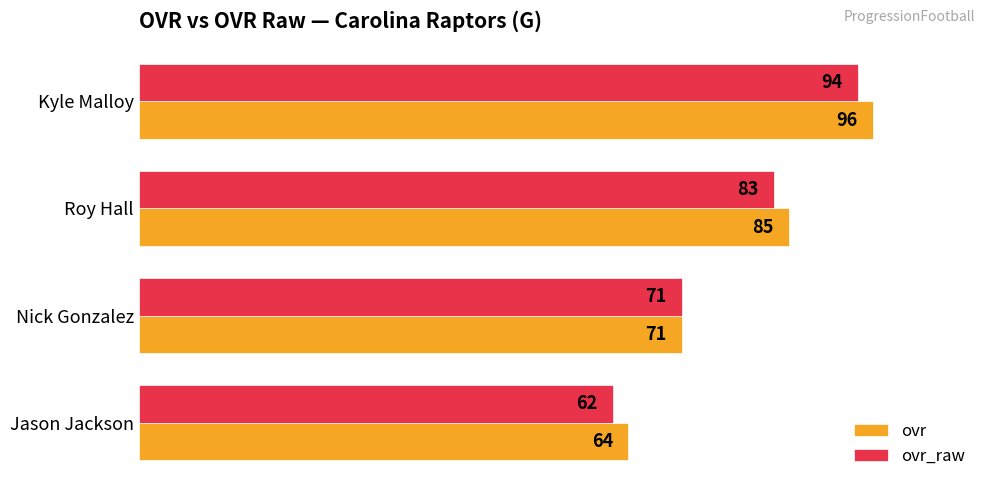

Count the number of data series in this chart.

2